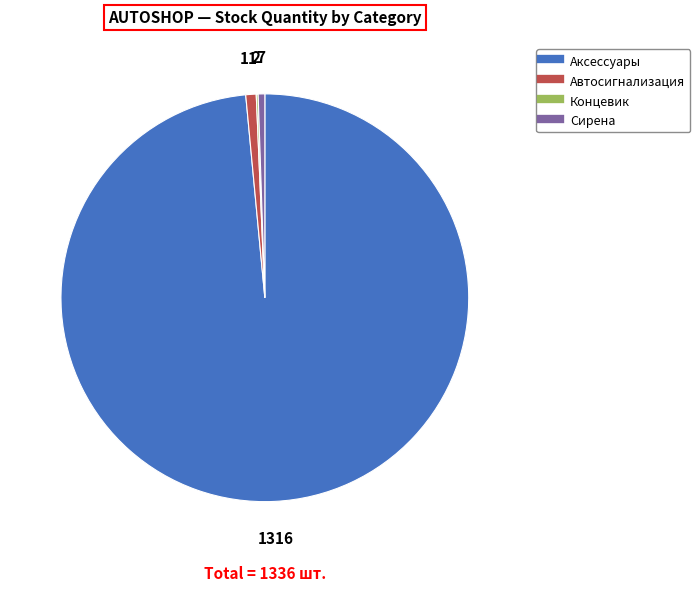

True or false: Сирена accounts for 14% of the total.

False